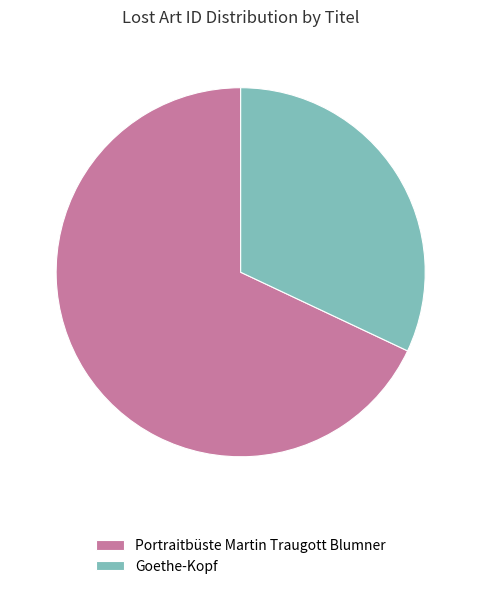

The Portraitbüste Martin Traugott Blumner slice represents 59% of the pie. True or false?

False